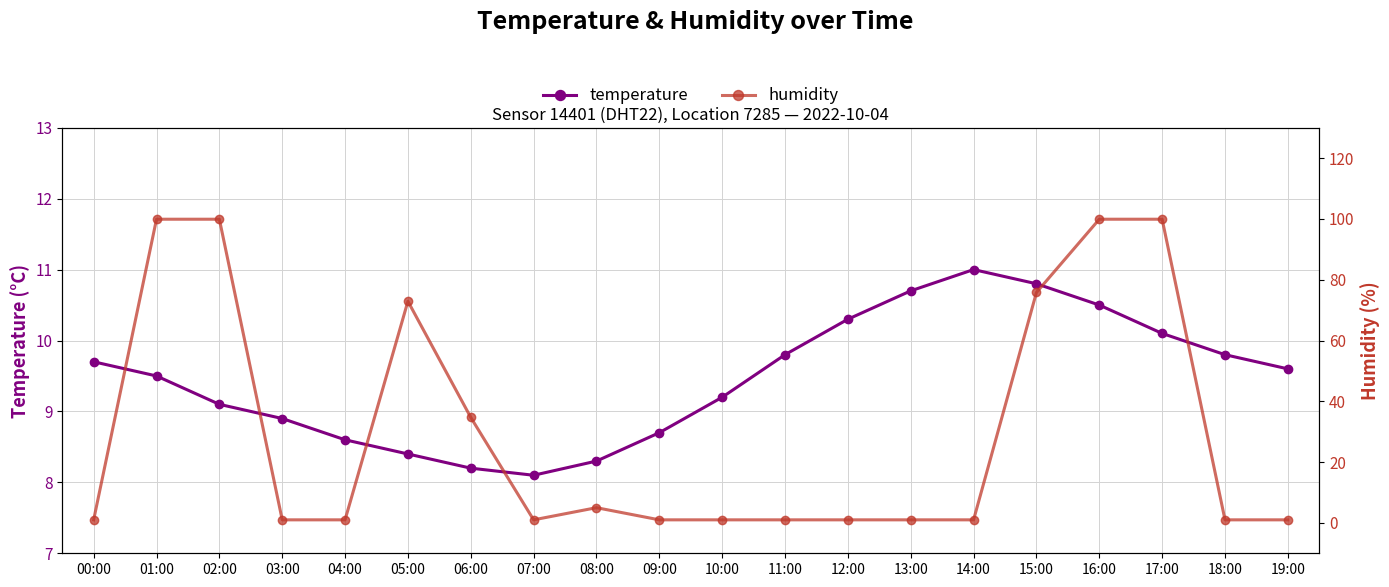

Is it true that temperature equals 11.0 at 14:00?

True